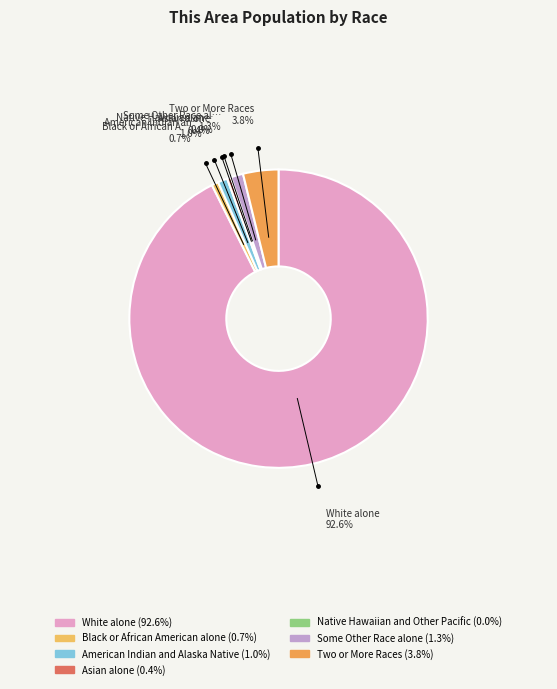

Rank the categories by value from highest to lowest.

White alone, Two or More Races, Some Other Race alone, American Indian and Alaska Native, Black or African American alone, Asian alone, Native Hawaiian and Other Pacific